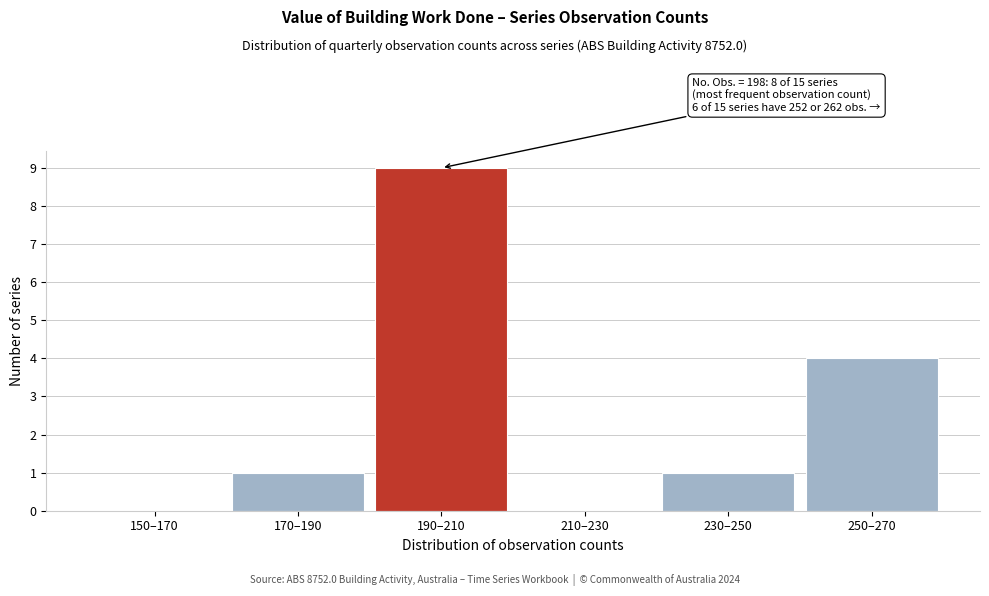

Reading left to right, transcribe all the data shown in this chart.

150–170=0	170–190=1	190–210=9	210–230=0	230–250=1	250–270=4